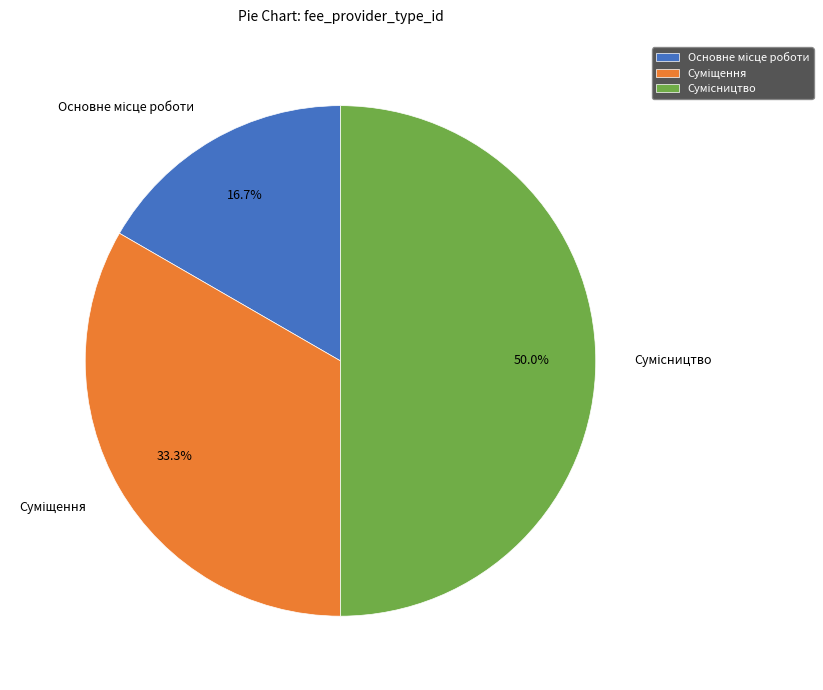

To the nearest percent, what percentage of the pie is Основне місце роботи?

17%